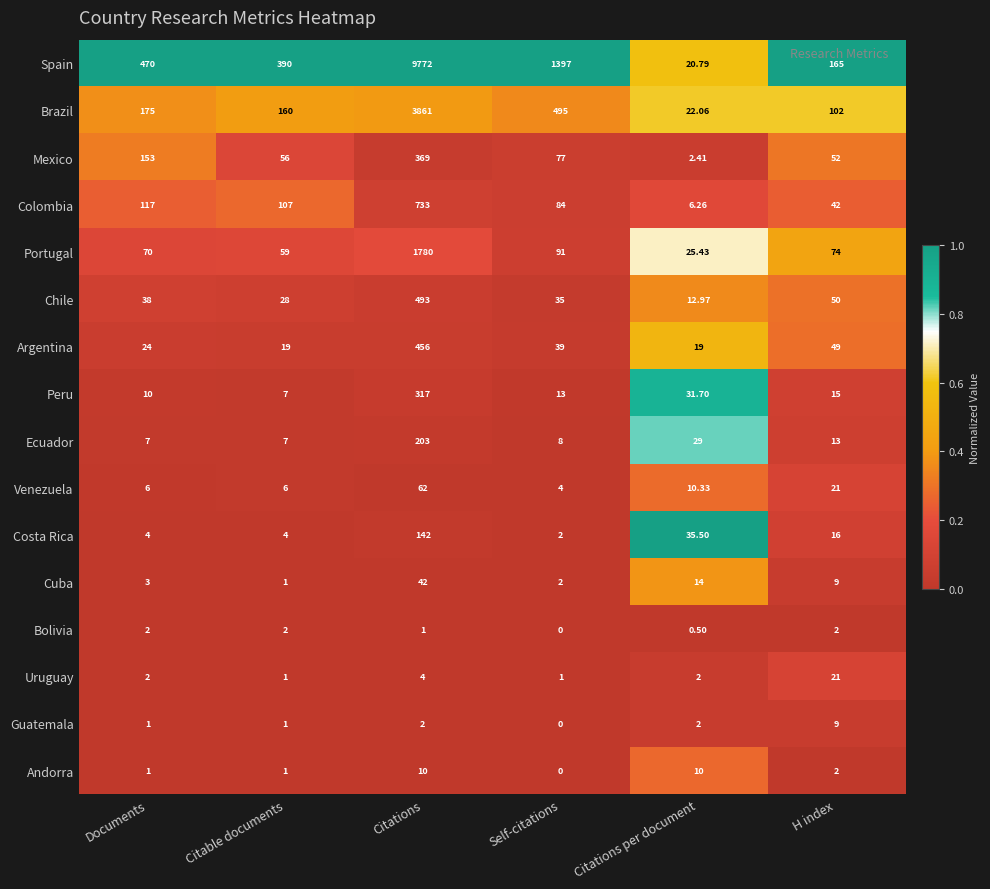

At which label is Mexico closest to 185?

Documents